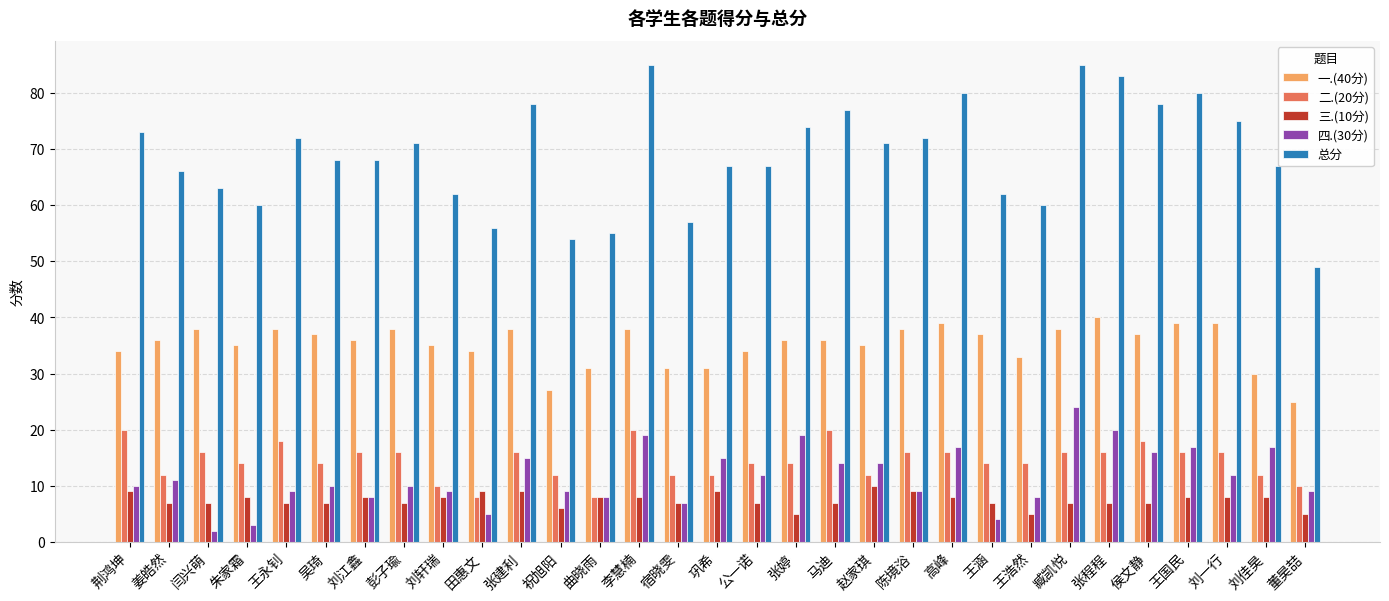

What is the average value of the 四.(30分) series?

12